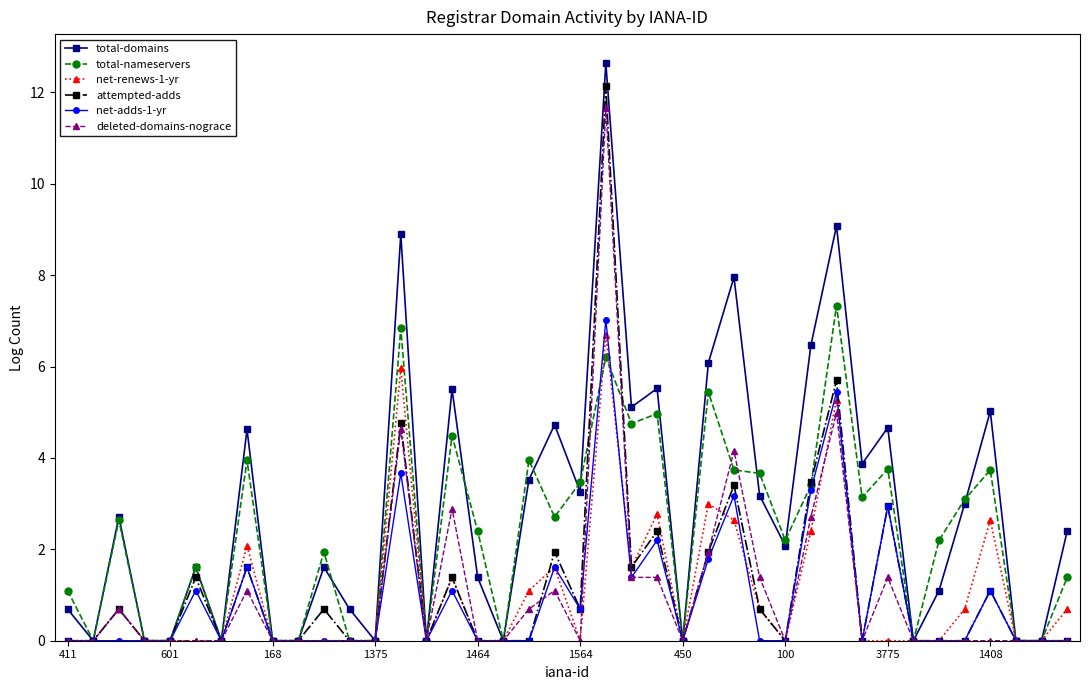

What is the maximum value for net-adds-1-yr?

7.0